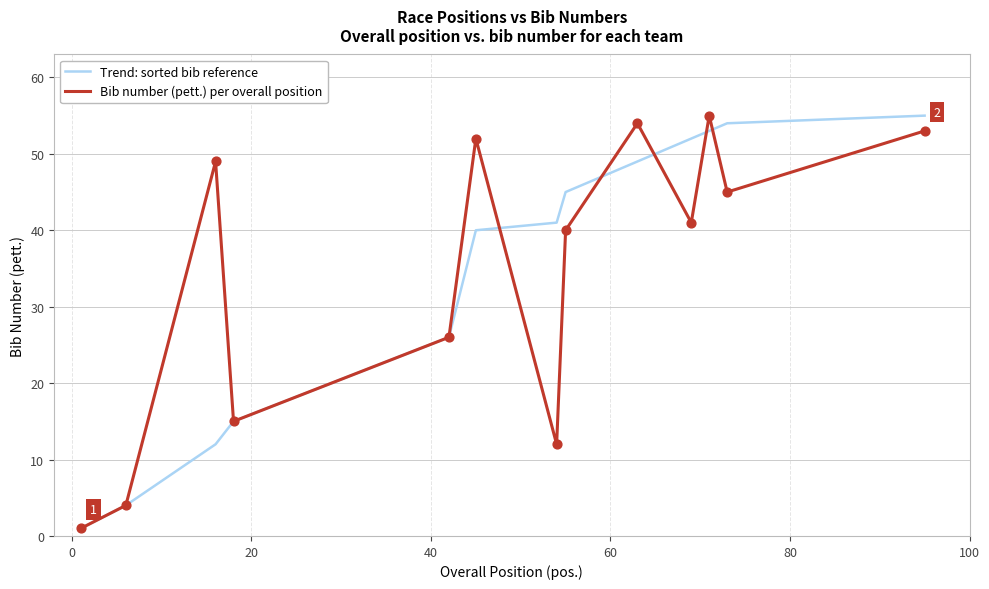

What is the greatest value displayed?

55